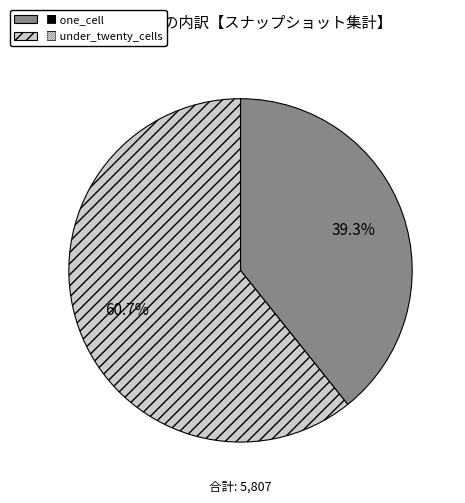

Count the number of slices in the pie.

2